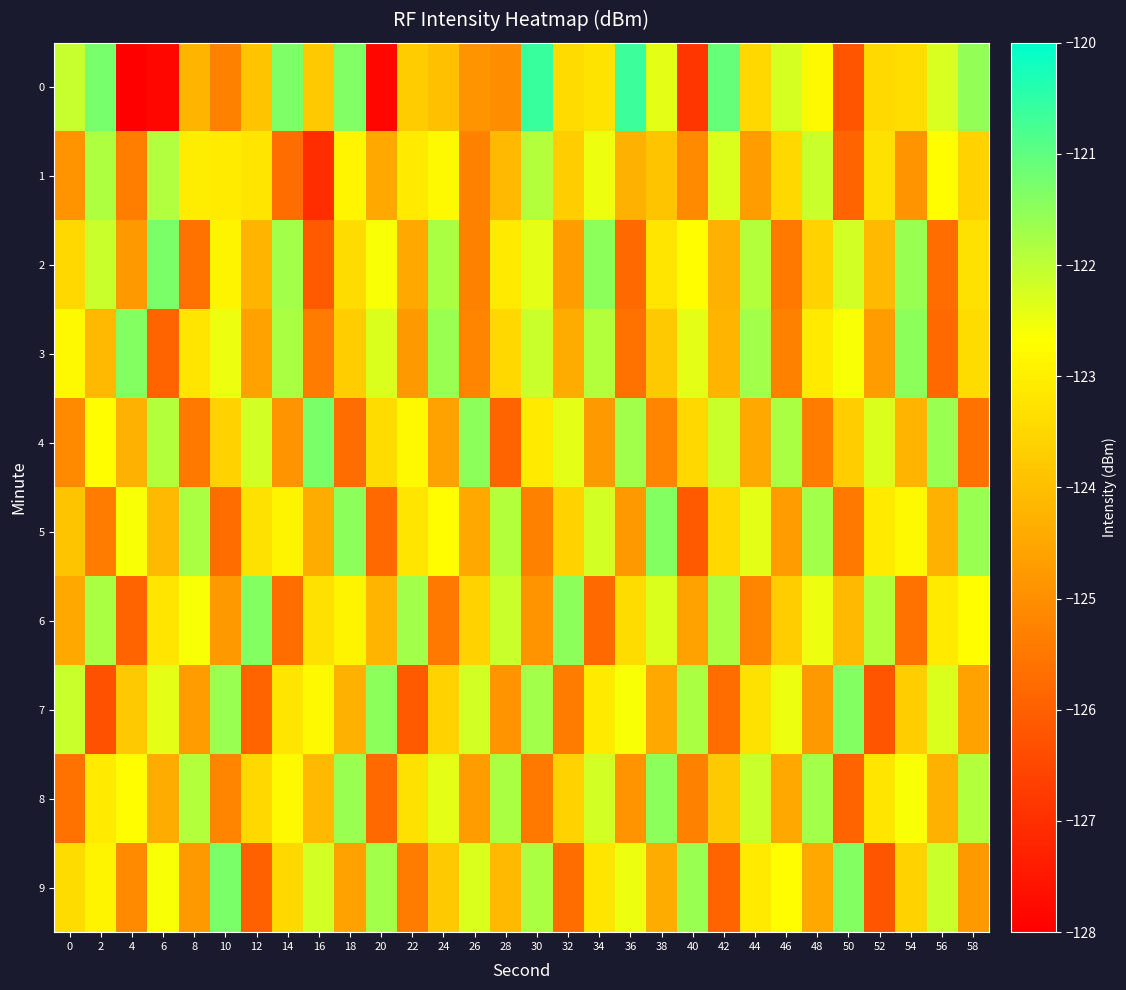

Between 44 and 2, which is larger?

2